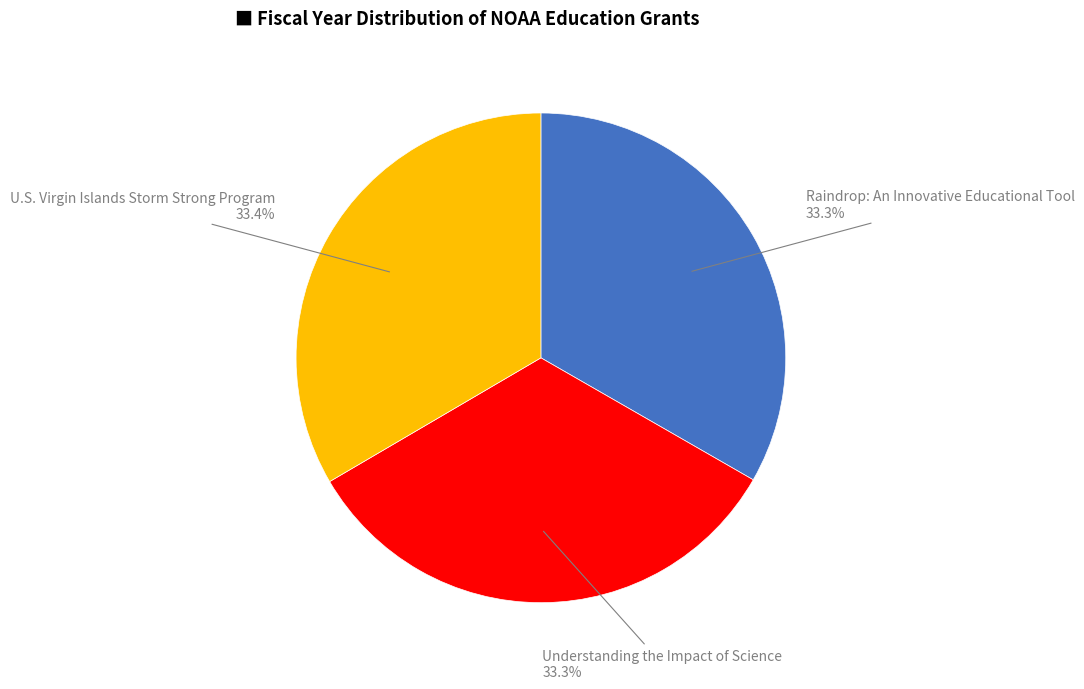

True or false: Understanding the Impact of Science accounts for 33% of the total.

True